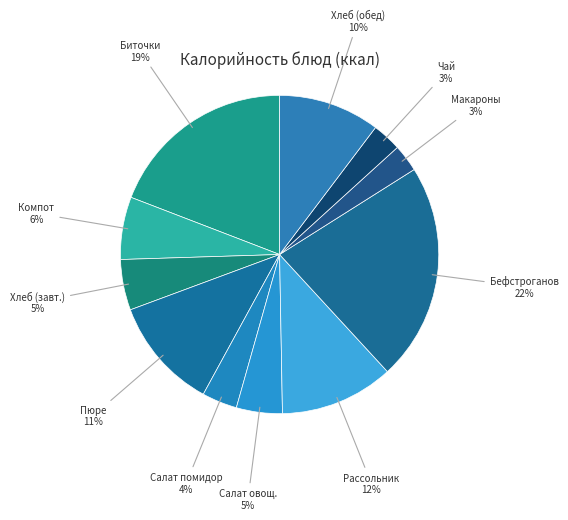

To the nearest percent, what is the difference between the Компот and Хлеб (обед) slice percentages?

4%